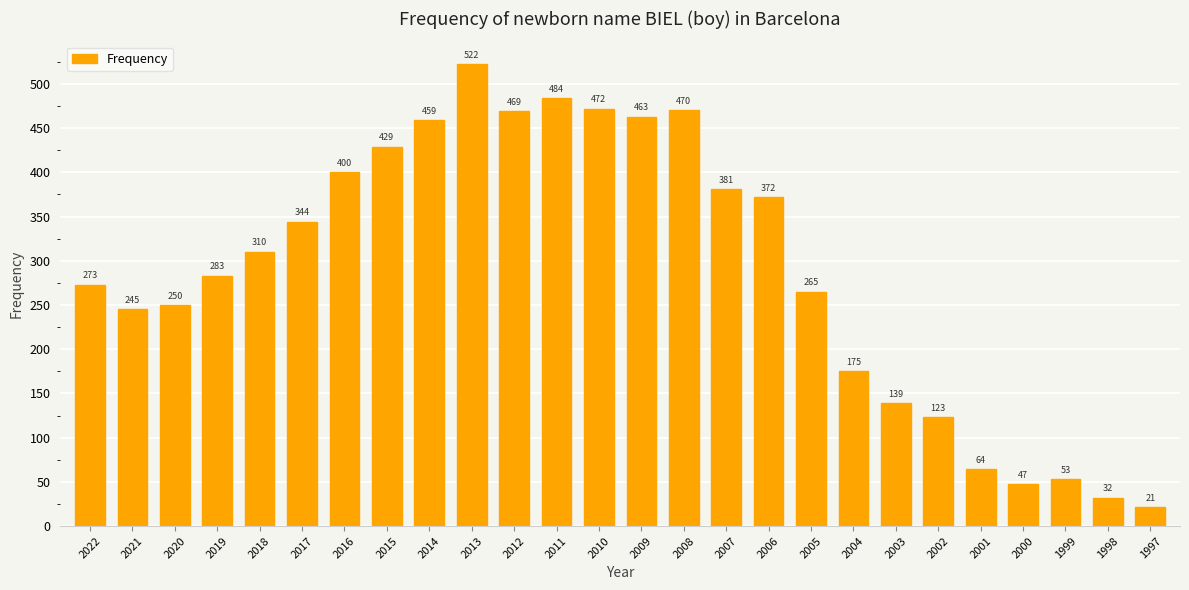

What is the sum of all values?

7545